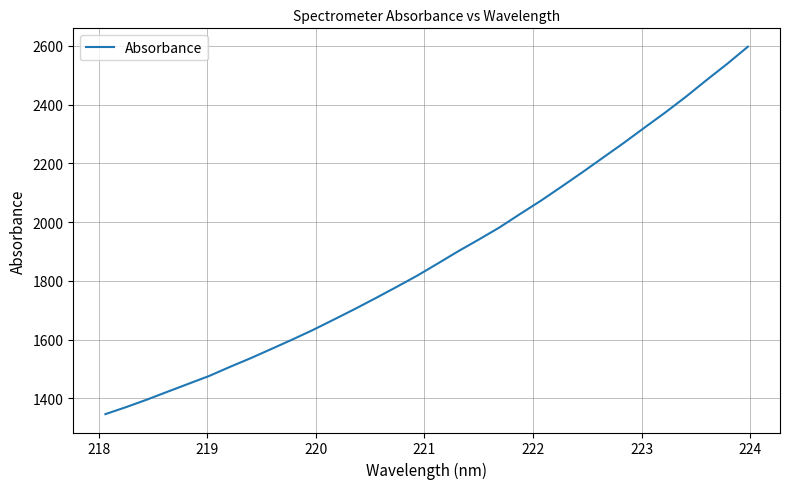

What is the smallest value displayed?

1346.2